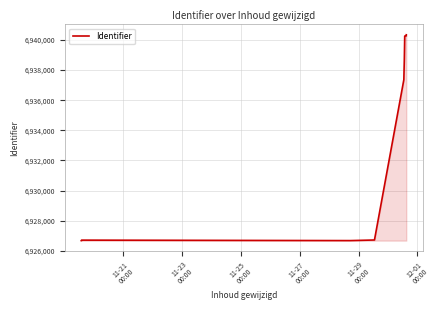

Where is the first local minimum?

11-27
00:00